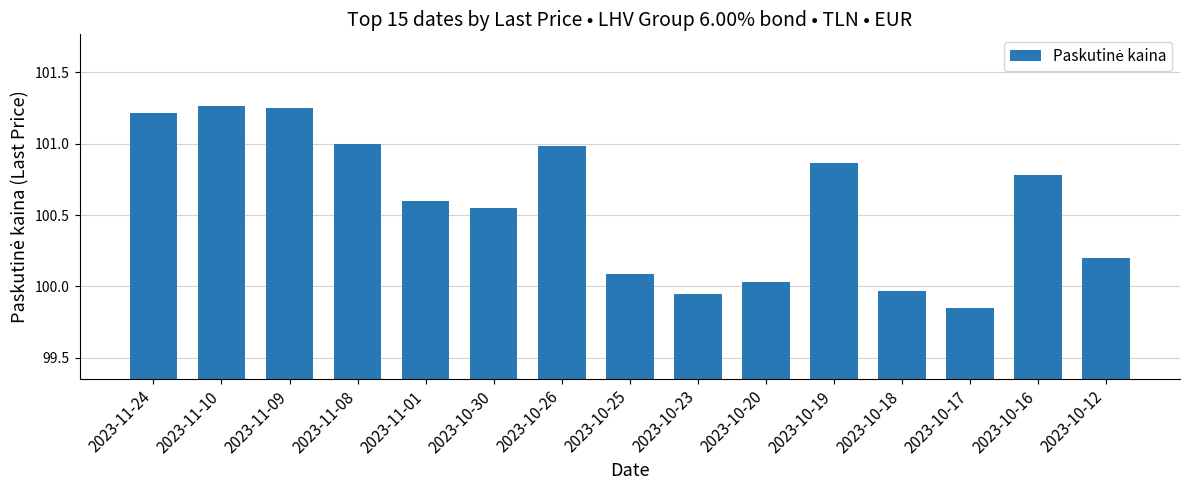

What is the ratio of the value at 2023-11-09 to the value at 2023-10-20?

1.0